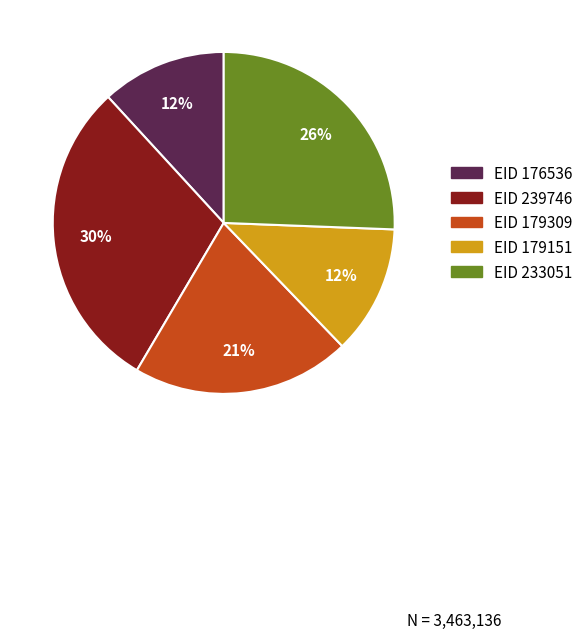

Does EID 176536 represent more than half of the total?

No